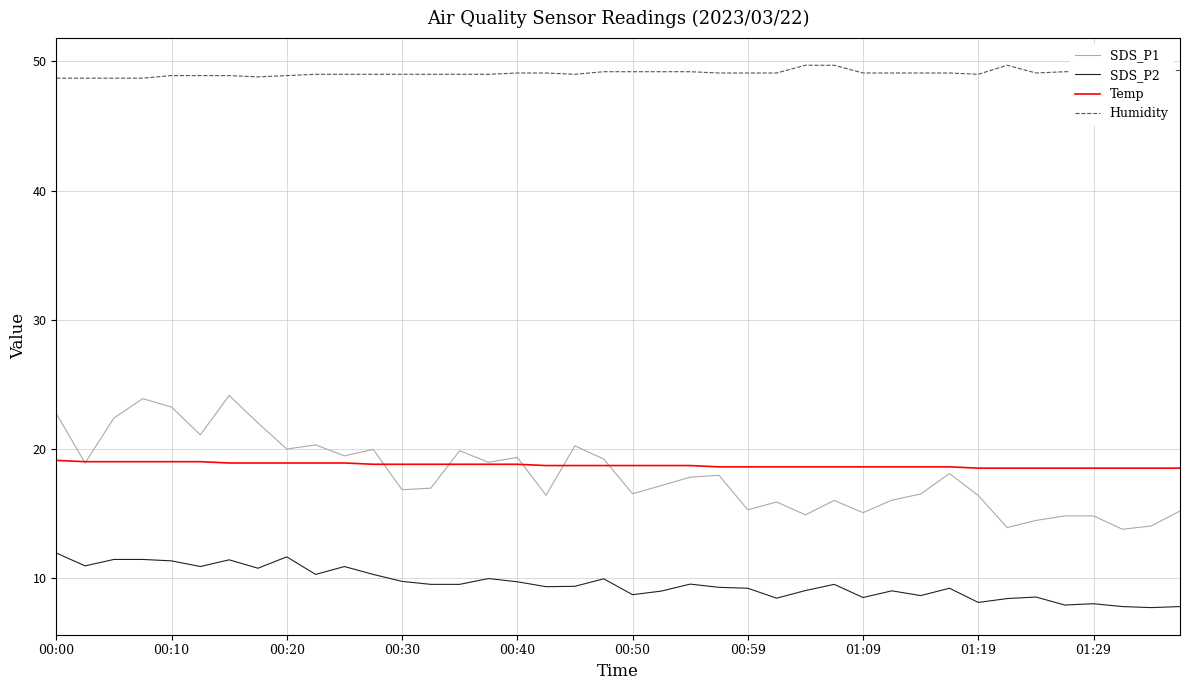

Which series has the largest range (max minus min)?

SDS_P1